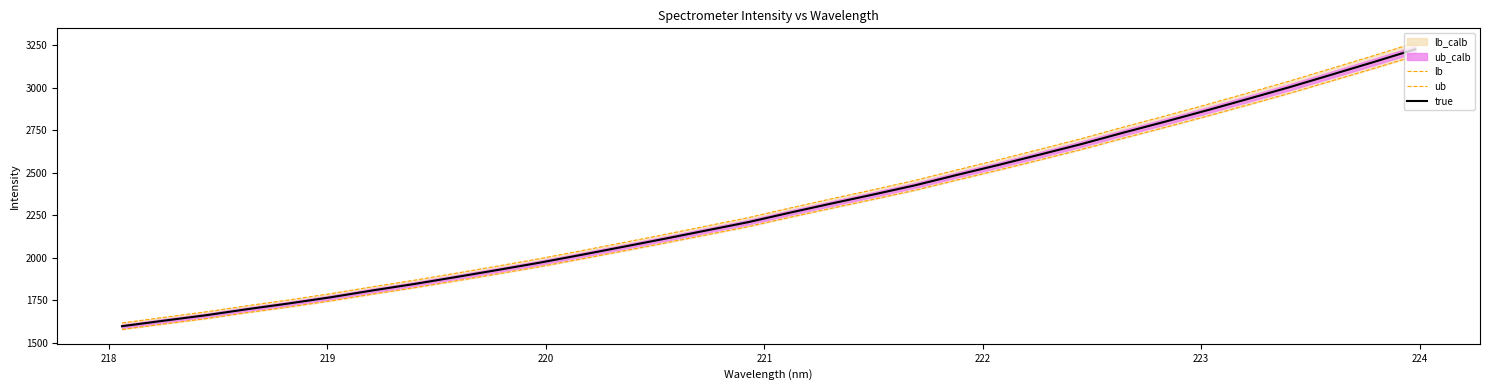

List the series in order of their overall mean, highest first.

ub, true, lb